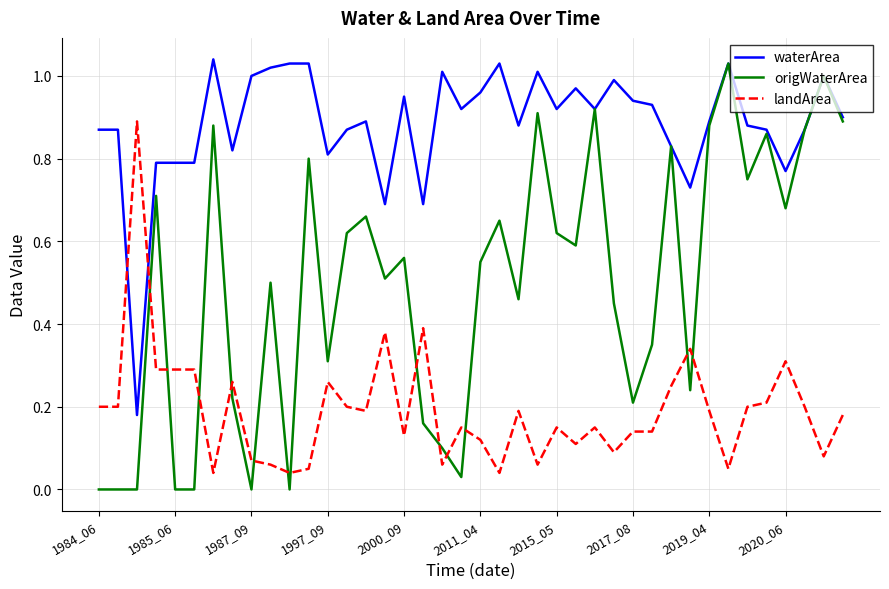

Rank the series by their average value, from lowest to highest.

landArea, origWaterArea, waterArea